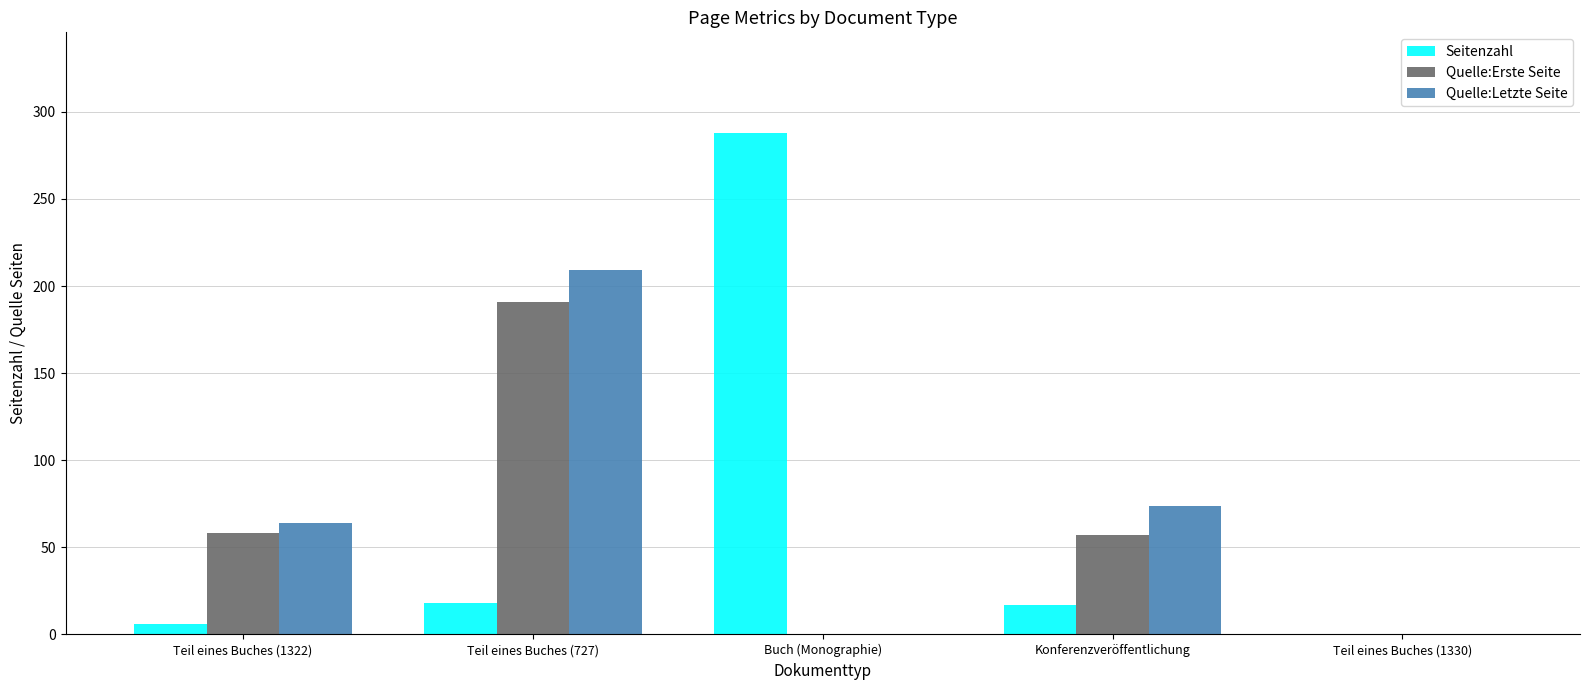

Between Buch (Monographie) and Teil eines Buches (1330), which series saw the biggest shift?

Seitenzahl